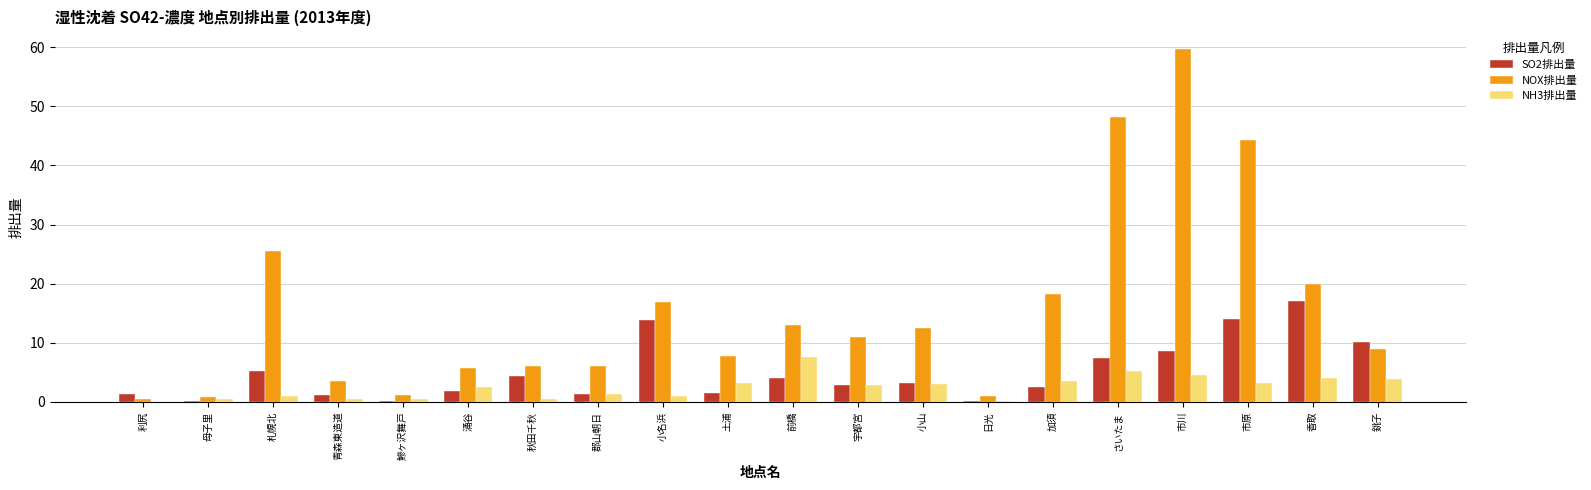

Is the value of SO2排出量 at 小名浜 greater than the value of NOX排出量 at 秋田千秋?

Yes